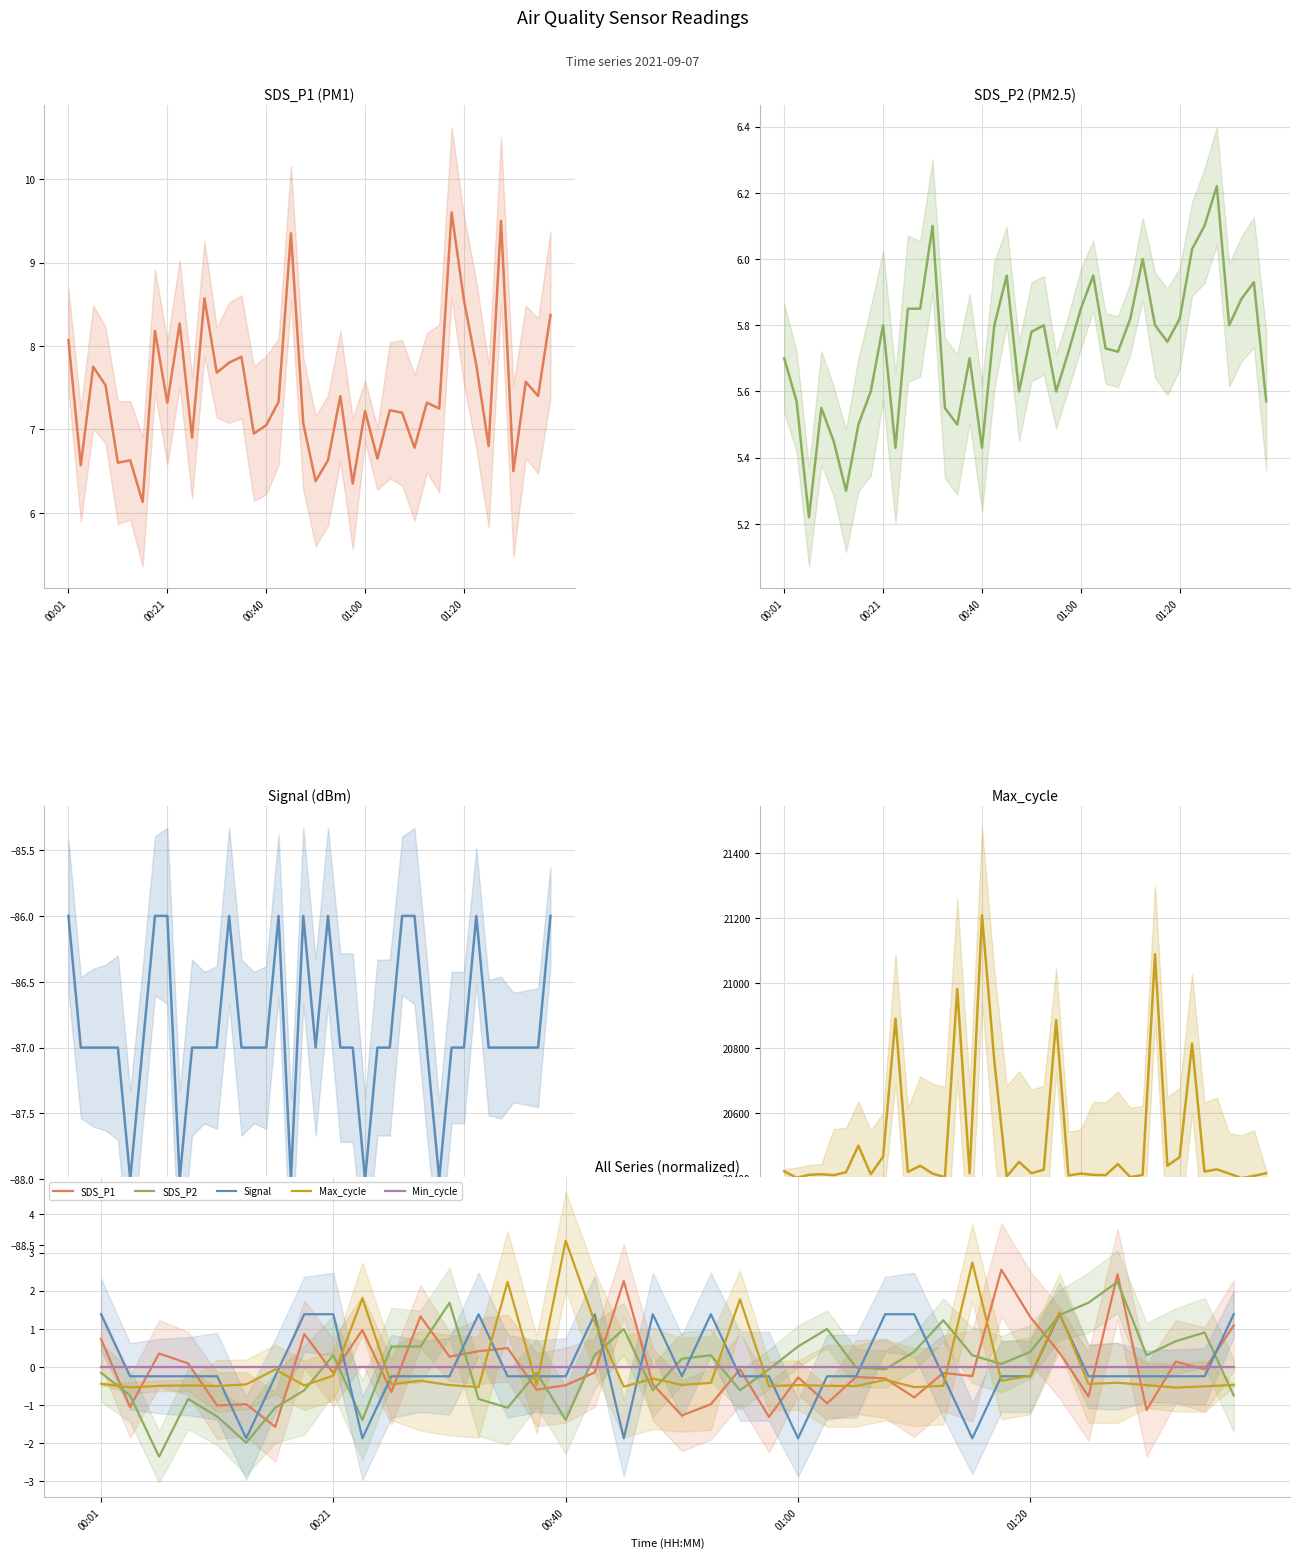

The value of SDS_P1 at 00:21 is -0.2. True or false?

False